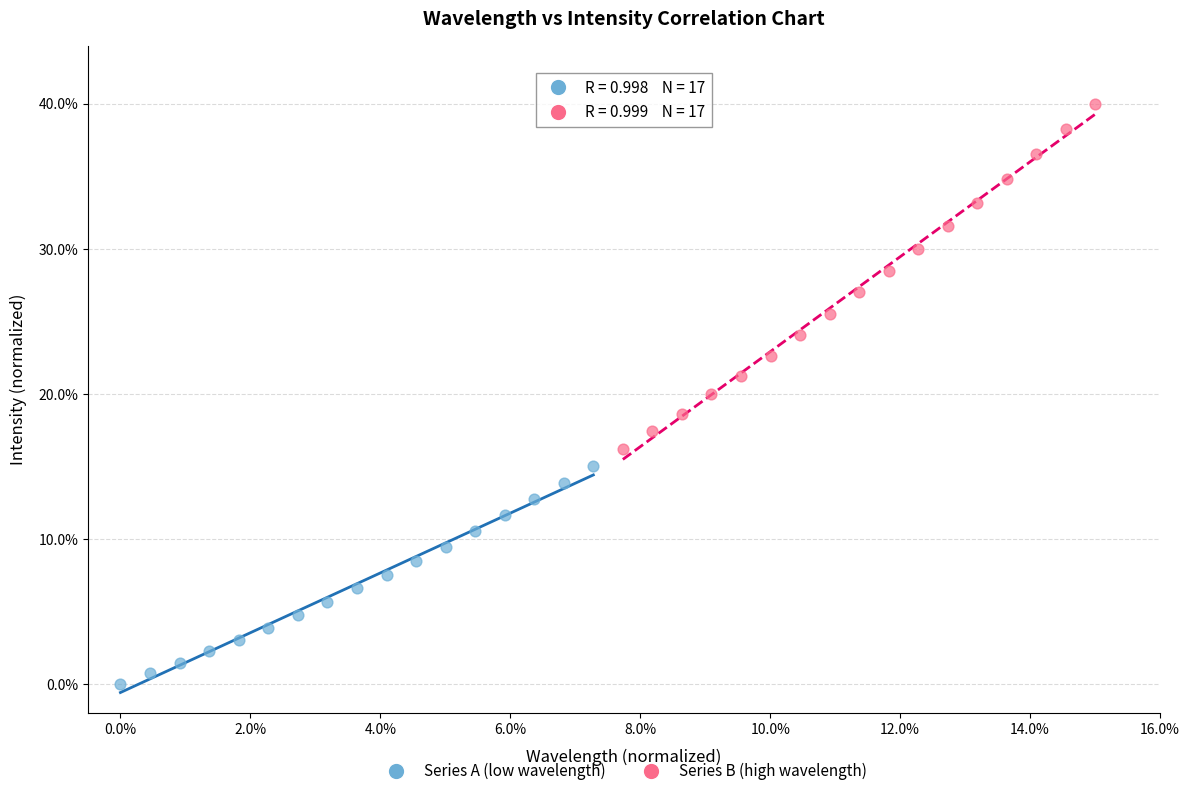

Which series has the widest spread of Y values?

Series B (high wavelength)